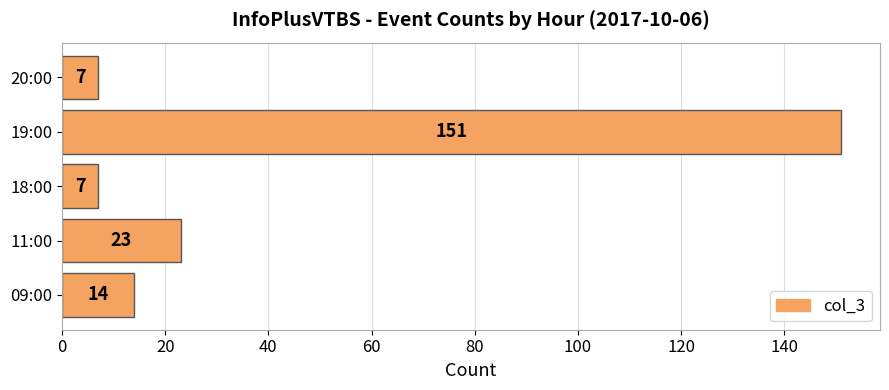

Between 11:00 and 19:00, which is larger?

19:00